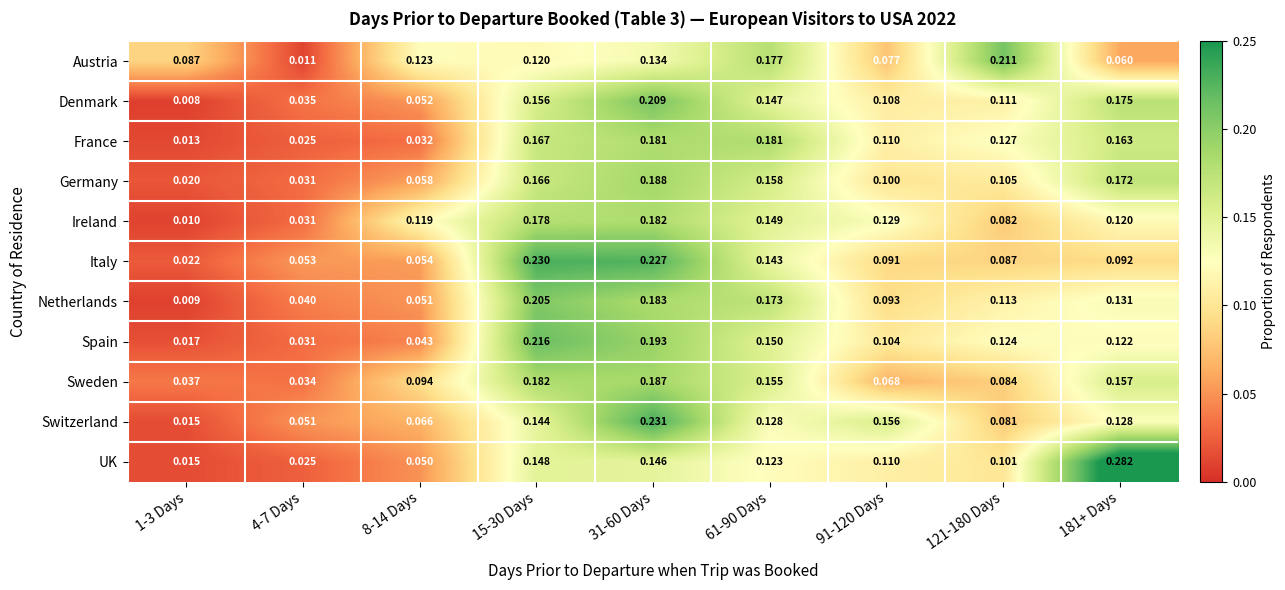

Rank the series at 8-14 Days from highest to lowest value.

Austria, Ireland, Sweden, Switzerland, Germany, Italy, Denmark, Netherlands, UK, Spain, France